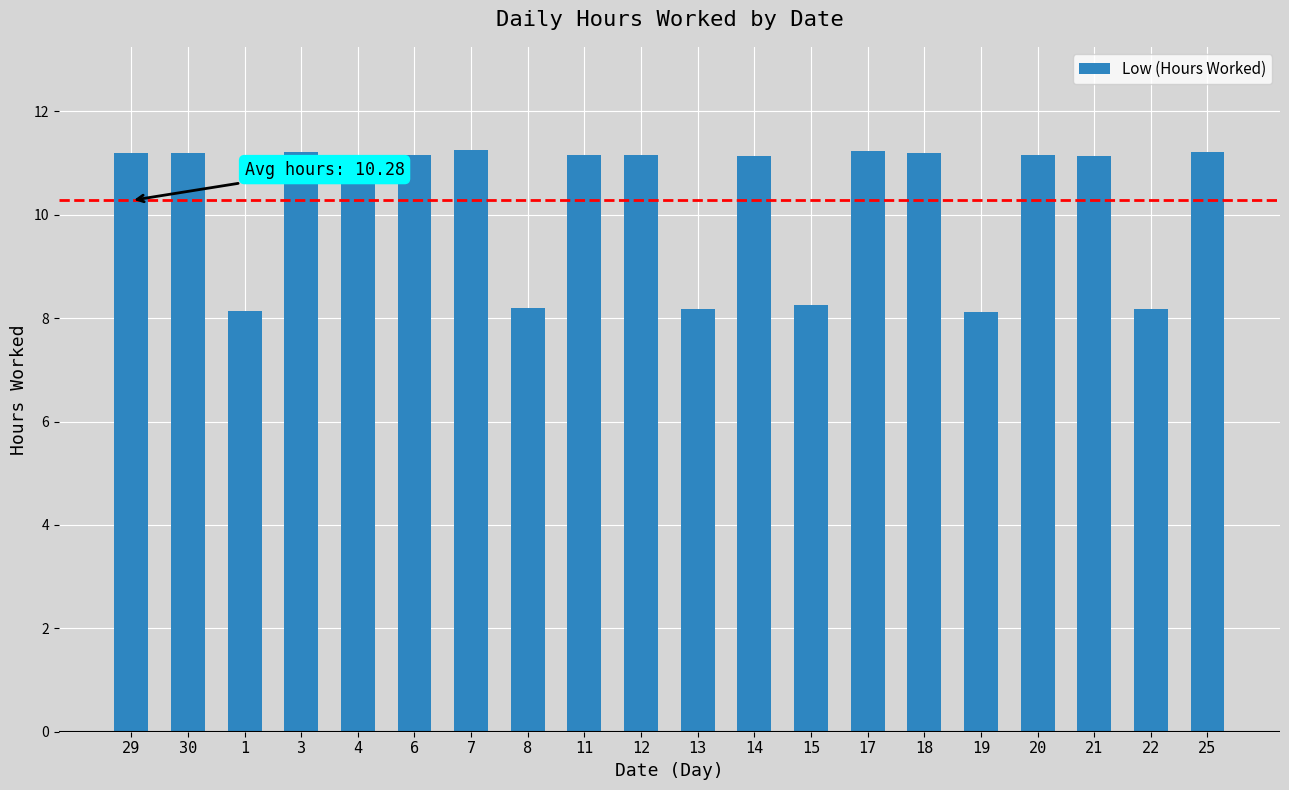

What is the average value?

10.3